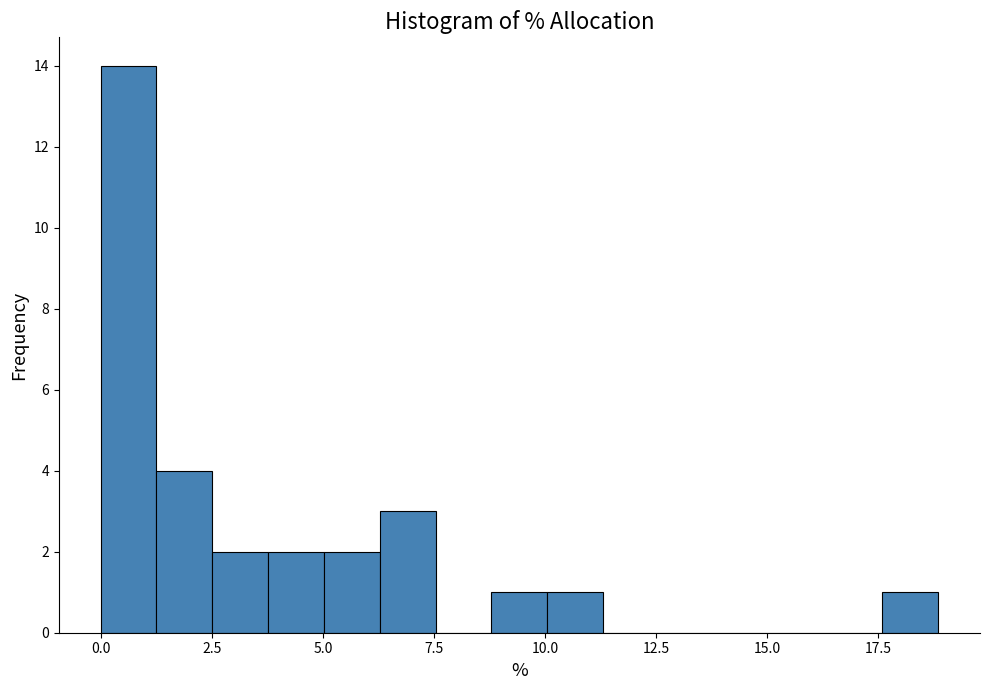

Around what value on the x-axis is the tallest bar? Give the approximate position of its centre, as read against the axis.

0.5